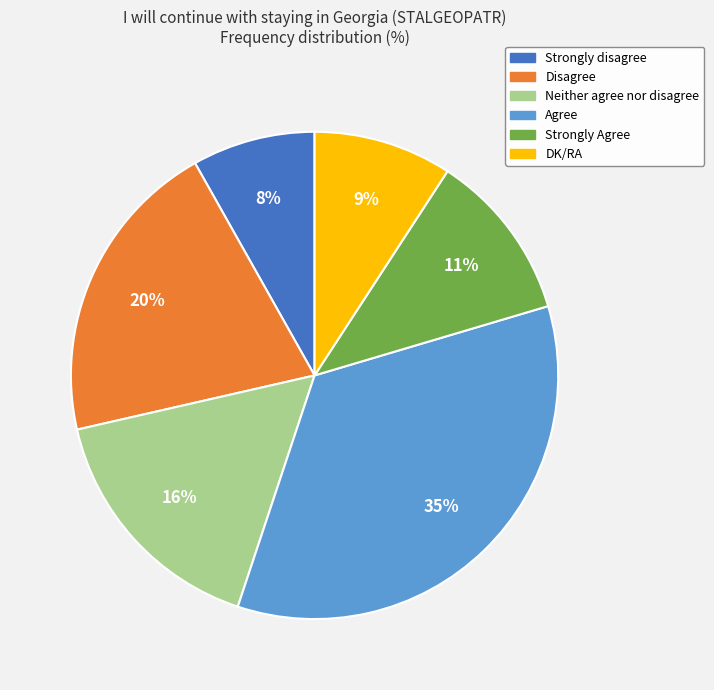

True or false: Strongly disagree accounts for 8% of the total.

True